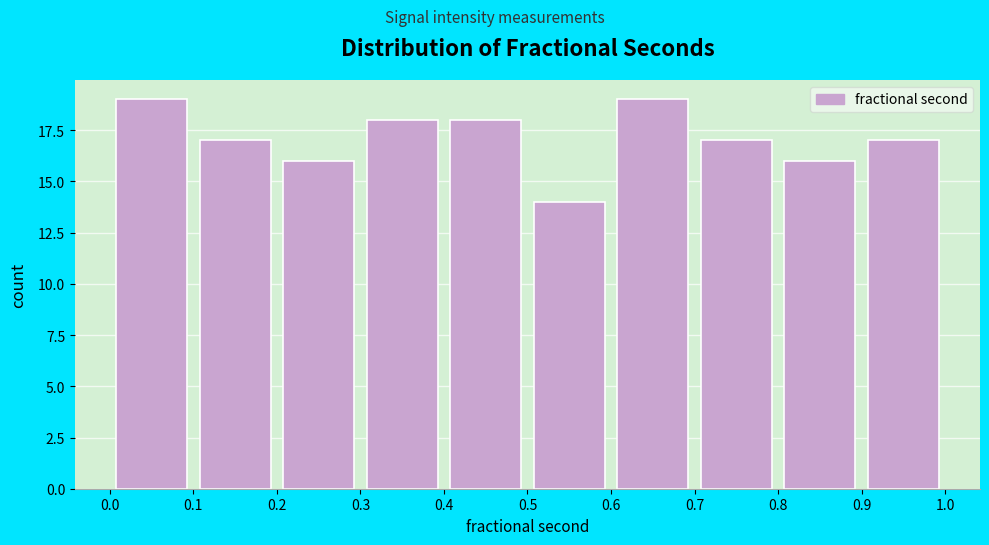

What is the height of the bar covering 0.1 to 0.2 on the x-axis? The values are not printed on the chart, so give them approximately, as read against the axis.

17